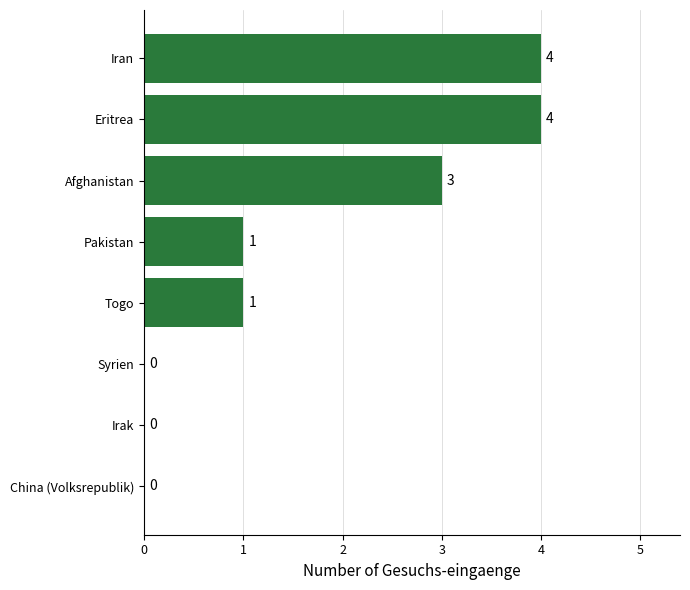

What value does the data have at Eritrea?

4